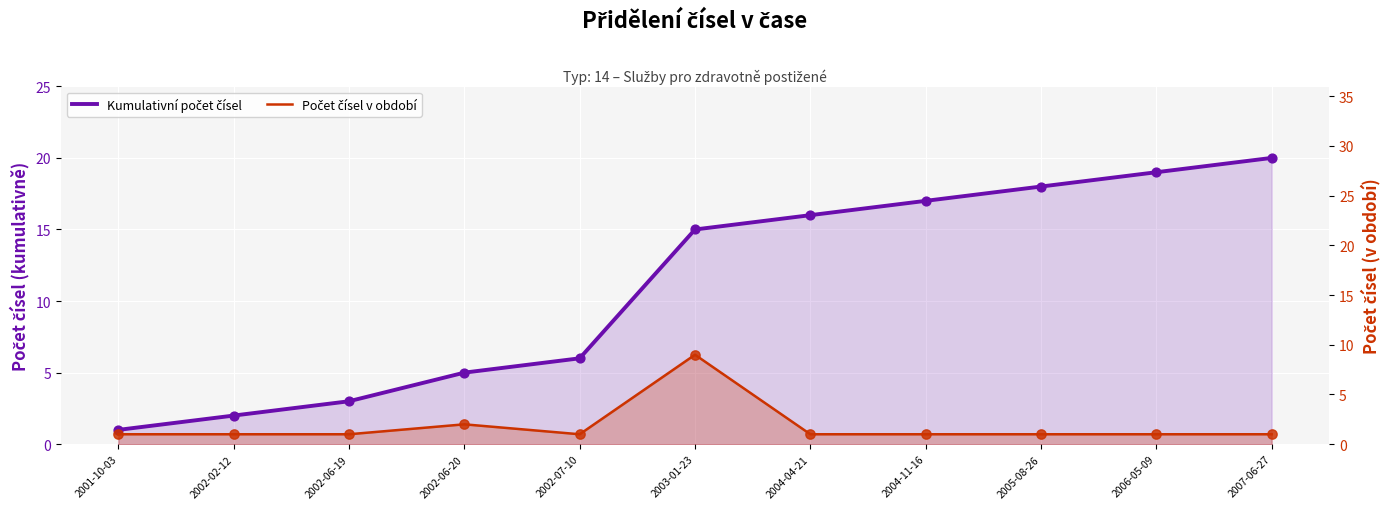

Which series has the largest total across all categories?

Kumulativní počet čísel